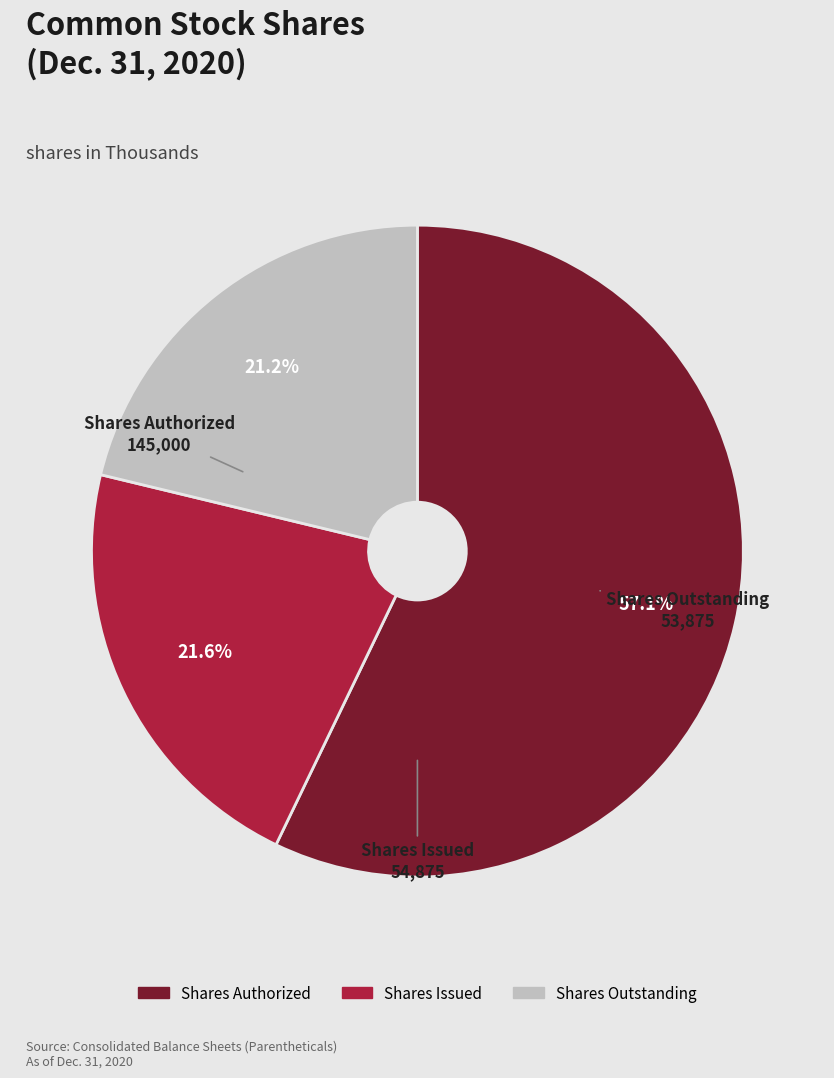

Do Shares Issued and Shares Outstanding together represent more than half of the pie?

No